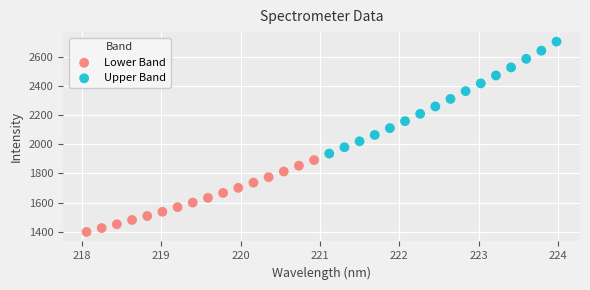

Which series has the largest Y range (max minus min)?

Upper Band